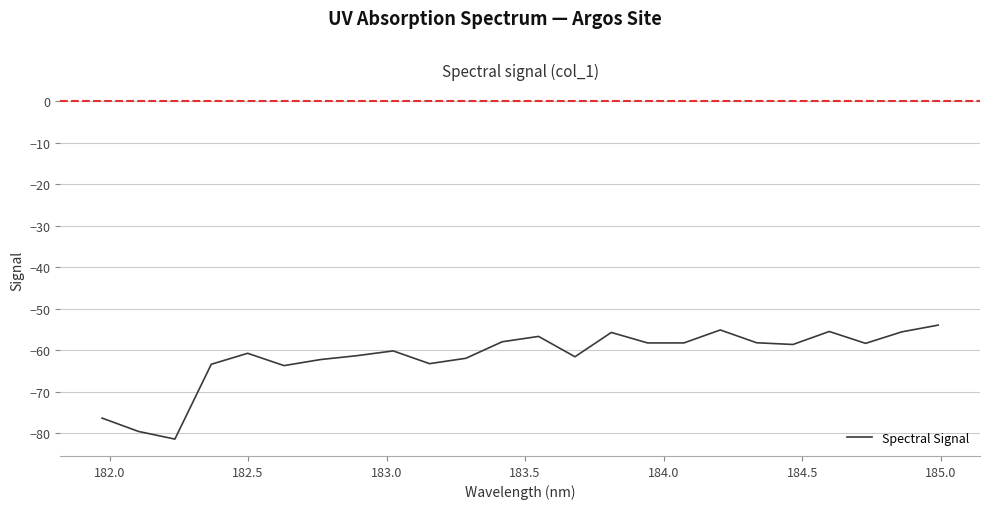

What is the difference between the maximum and minimum values?

27.5